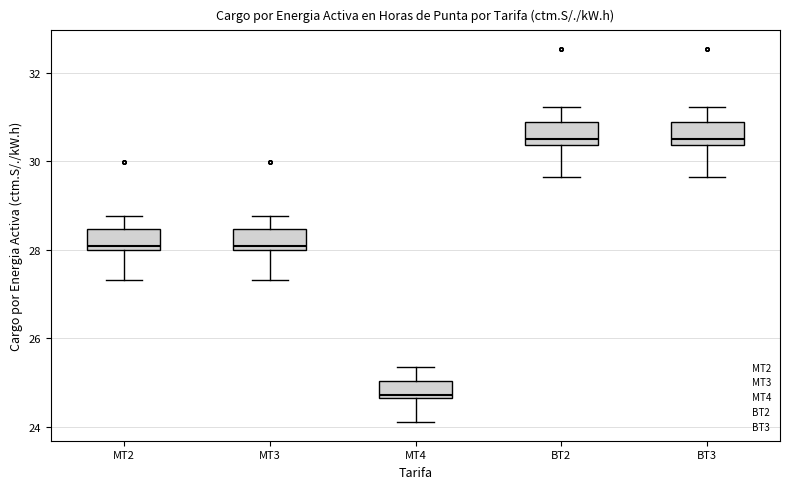

Which box has the lowest median line?

MT4